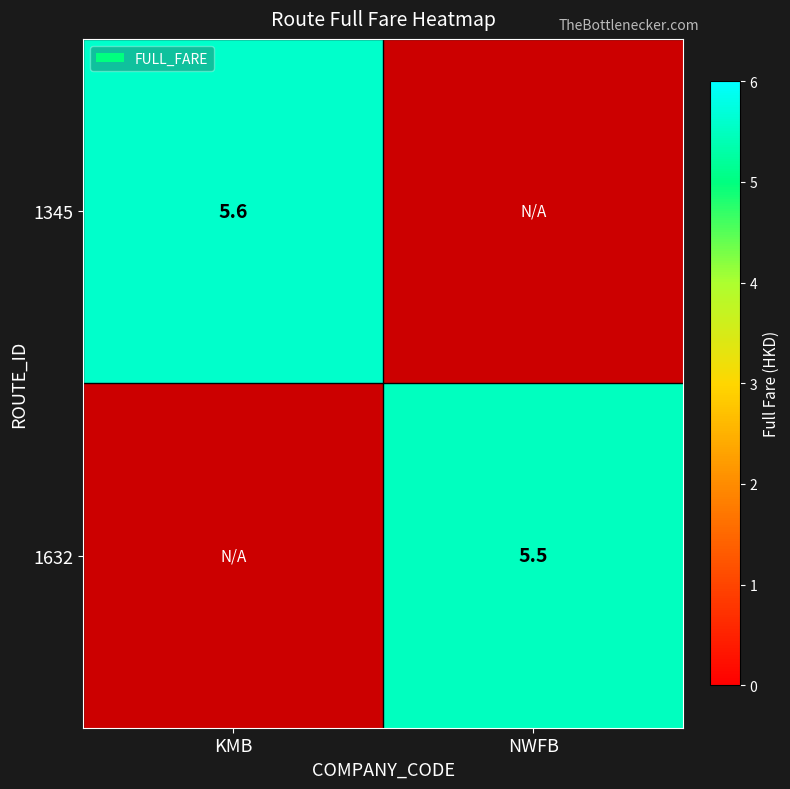

True or false: 1345 has a value of 9.4 at KMB.

False